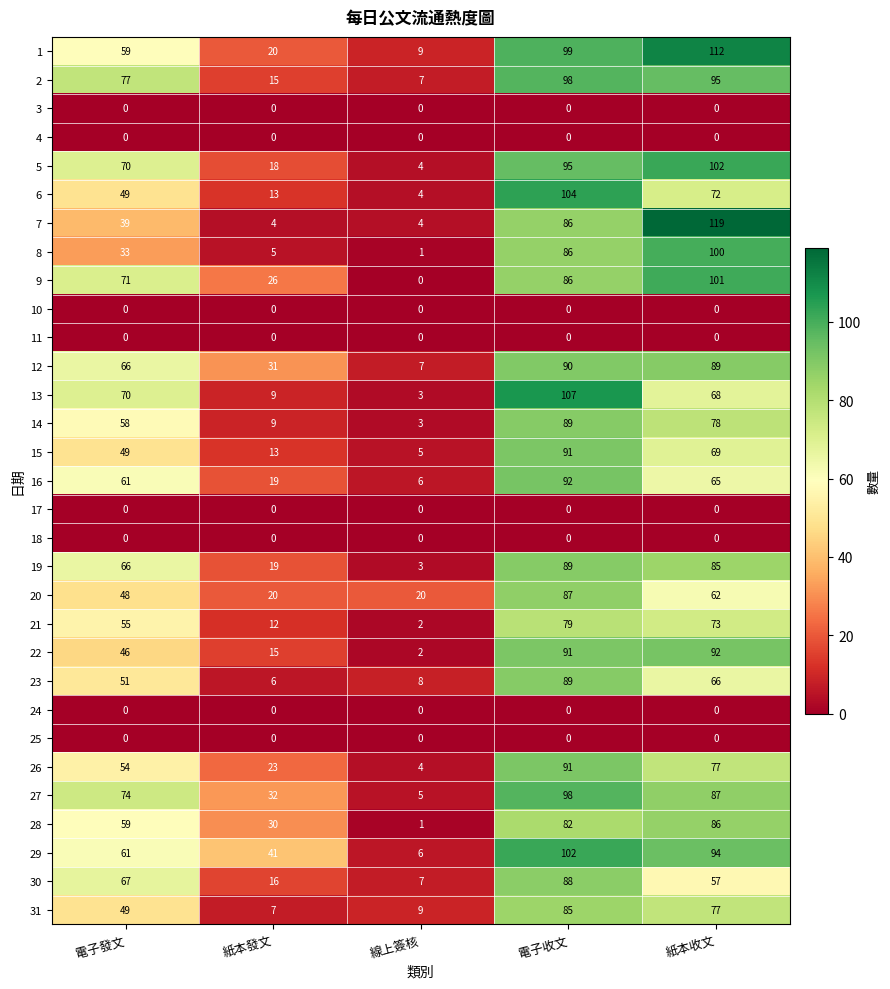

At which category is the sum across all series the highest?

電子收文